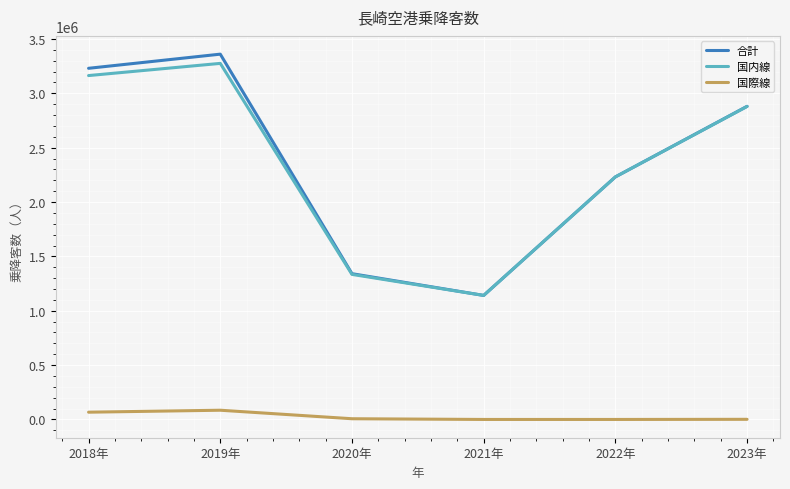

What position from the right is 2019年?

5